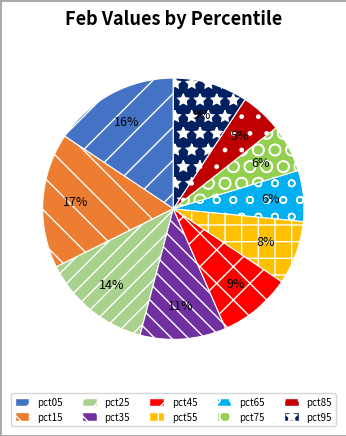

Is it true that pct15 is 30% of the pie?

False